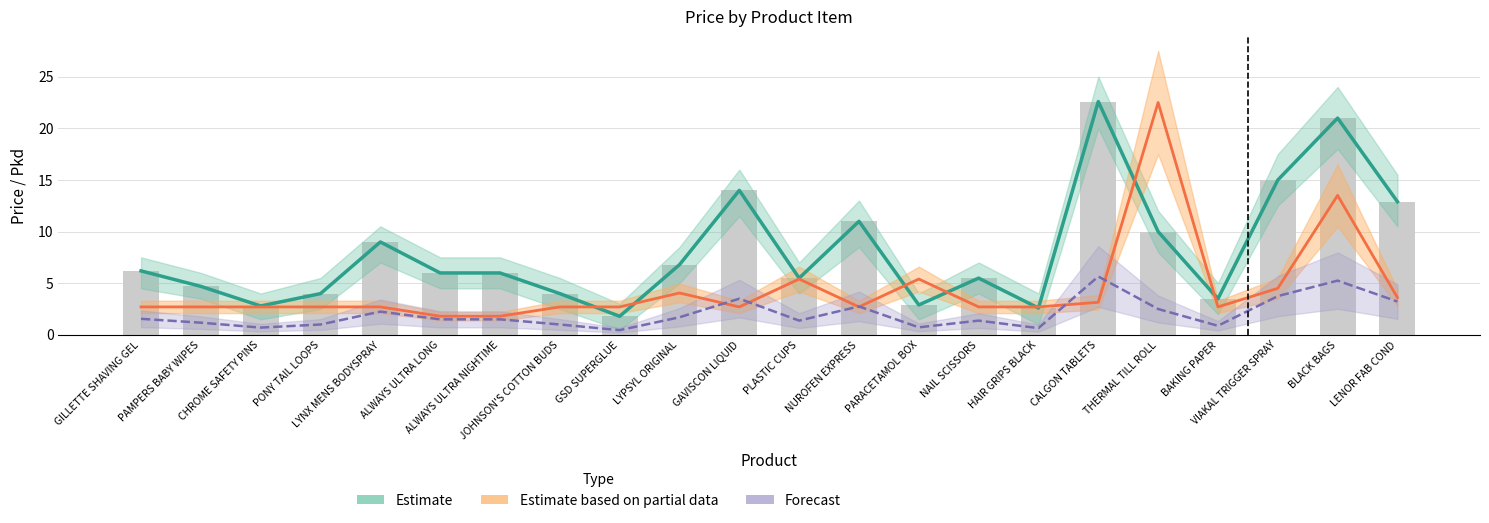

Between CHROME SAFETY PINS and NAIL SCISSORS, which series saw the biggest shift?

Price (Estimate)